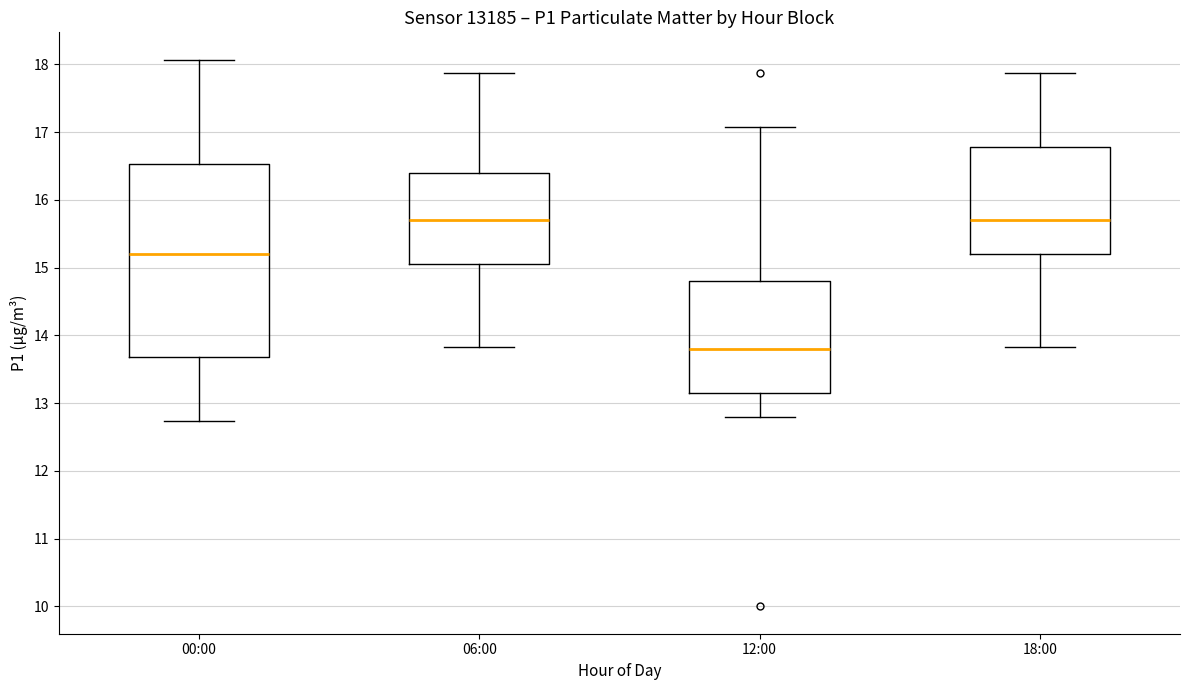

Where does the median line of the box for 06:00 sit on the y-axis? The values are not printed on the chart, so give them approximately, as read against the axis.

15.7